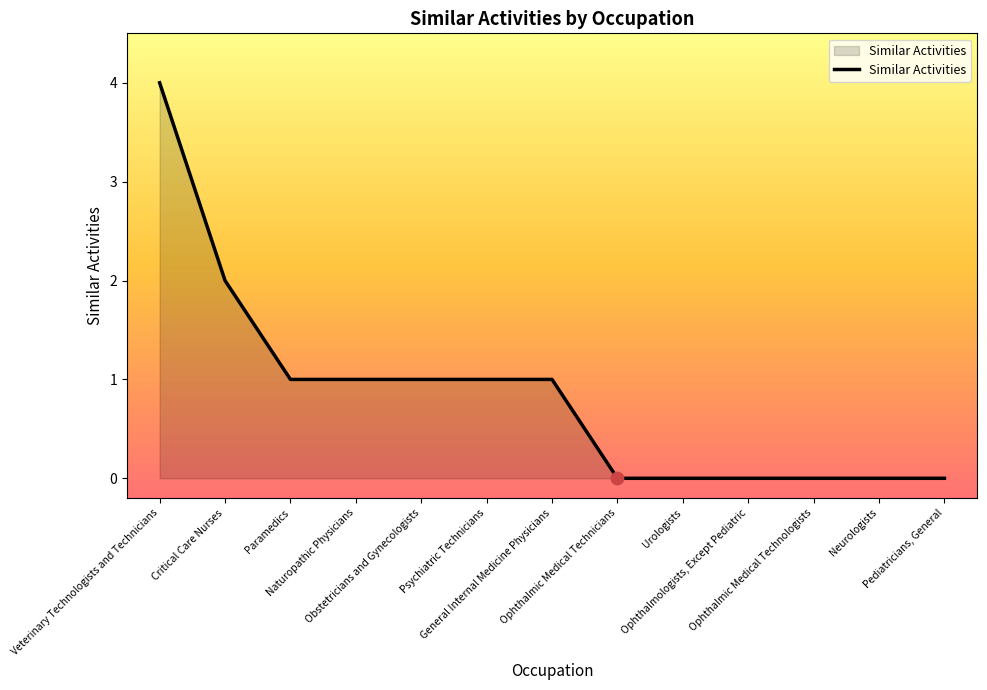

What is the greatest value displayed?

4